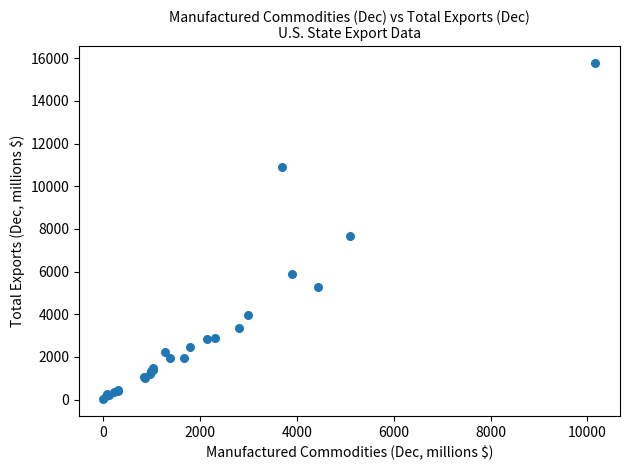

What Y value in the scatter plot is closest to 7894?

7686.6